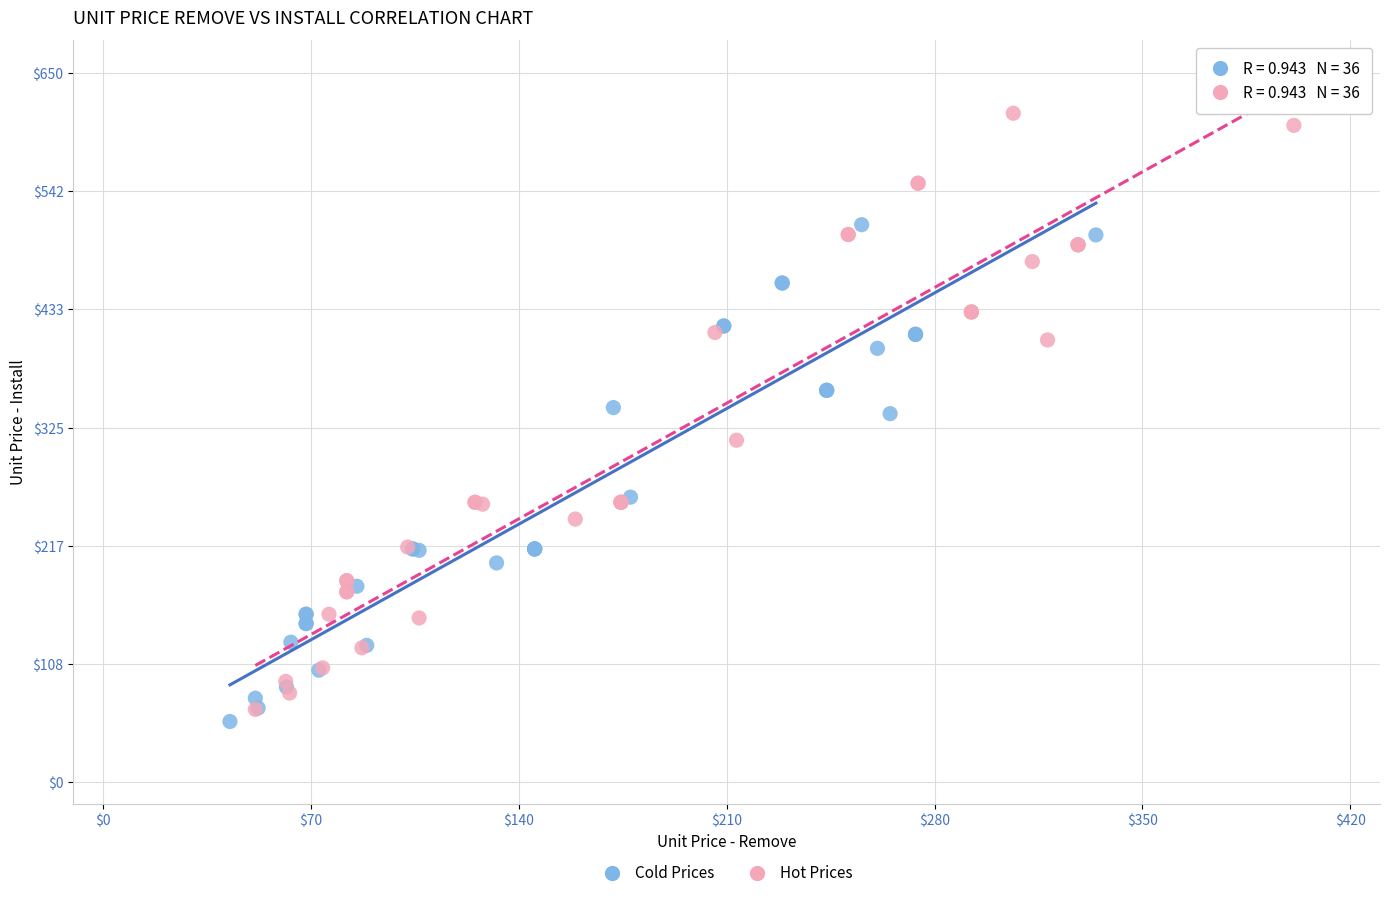

Which series has the largest Y range (max minus min)?

Hot Prices